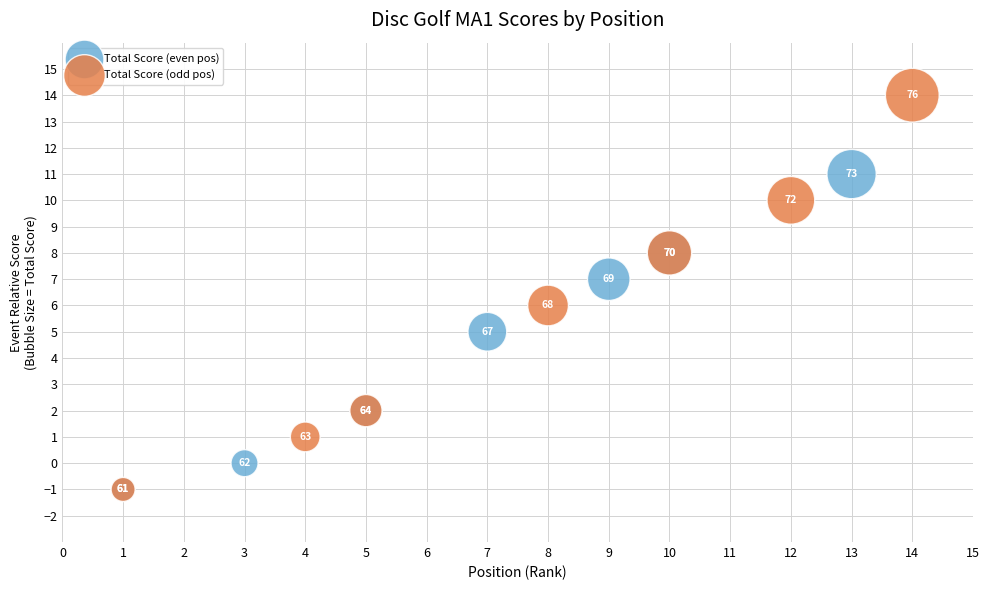

Which series has the widest spread of Y values?

Total Score (odd pos)